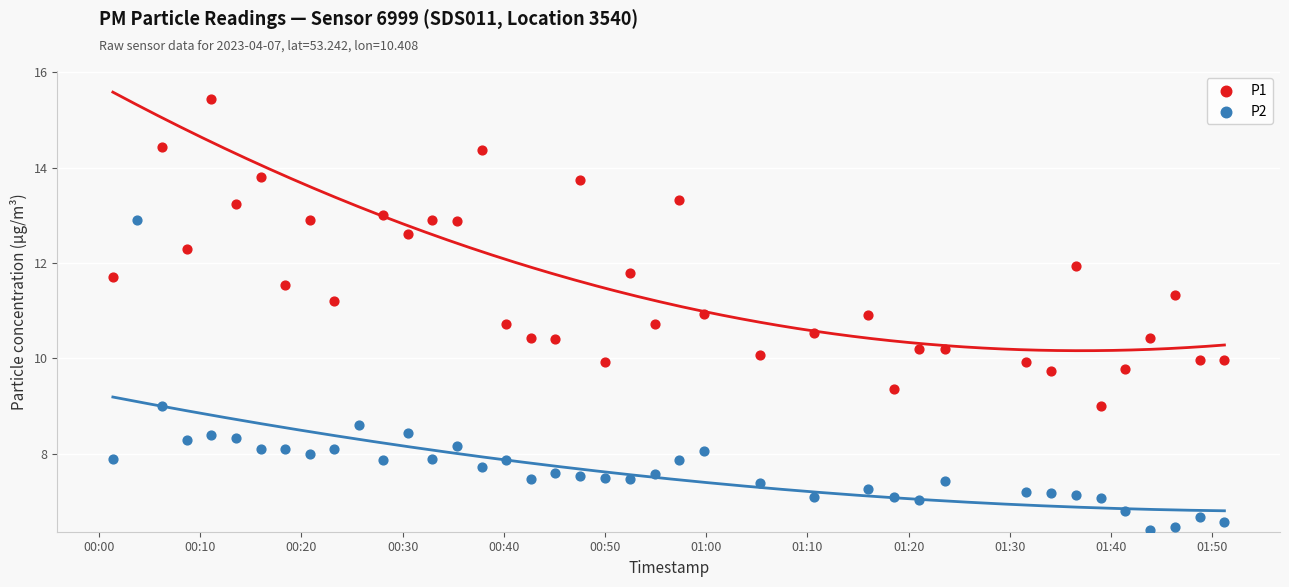

At which category is the sum across all series the highest?

00:10